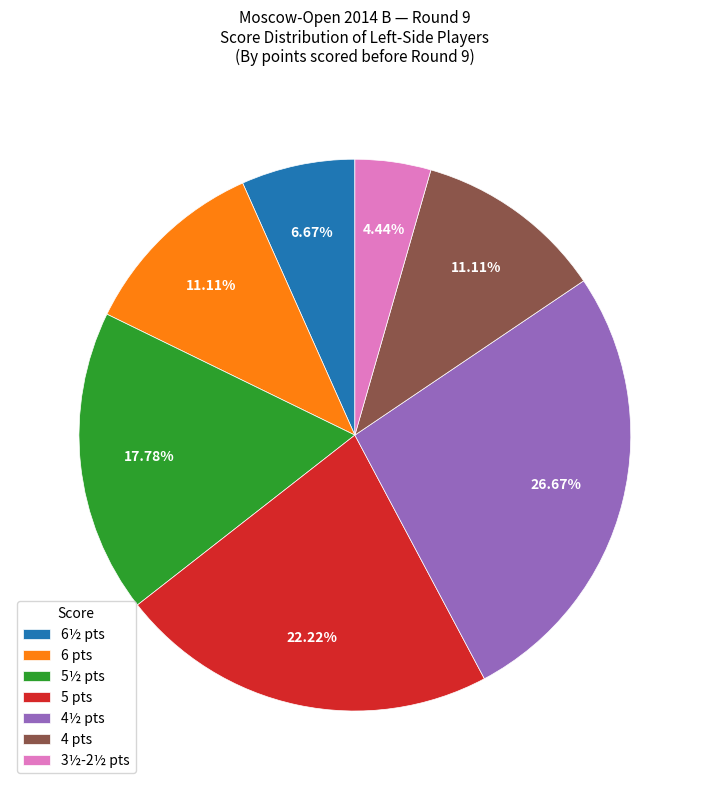

Do 5½ pts and 6½ pts together represent more than half of the pie?

No